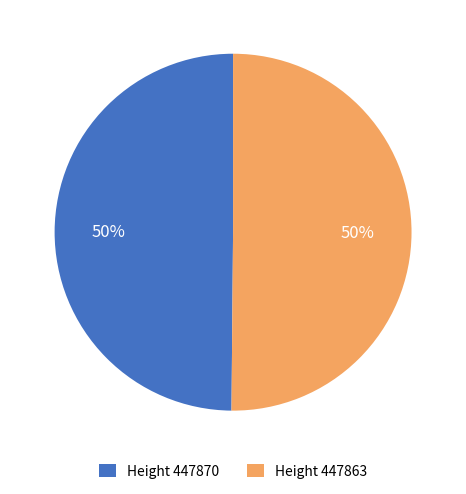

Approximately how many times larger is the value at Height 447863 compared to Height 447870?

1.0